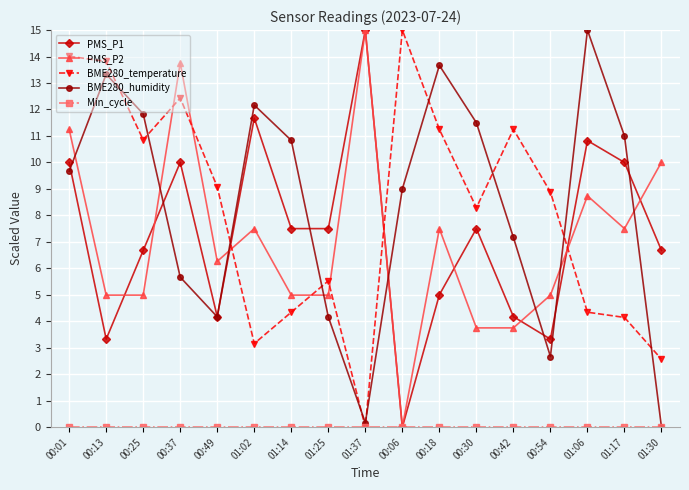

Between which two adjacent categories do PMS_P2 and BME280_temperature first intersect?

00:25 and 00:37